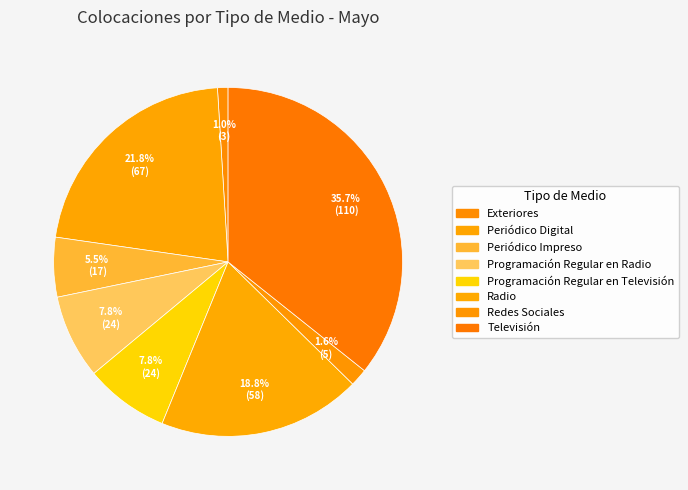

How much of the chart is everything except Periódico Digital?

78.2%